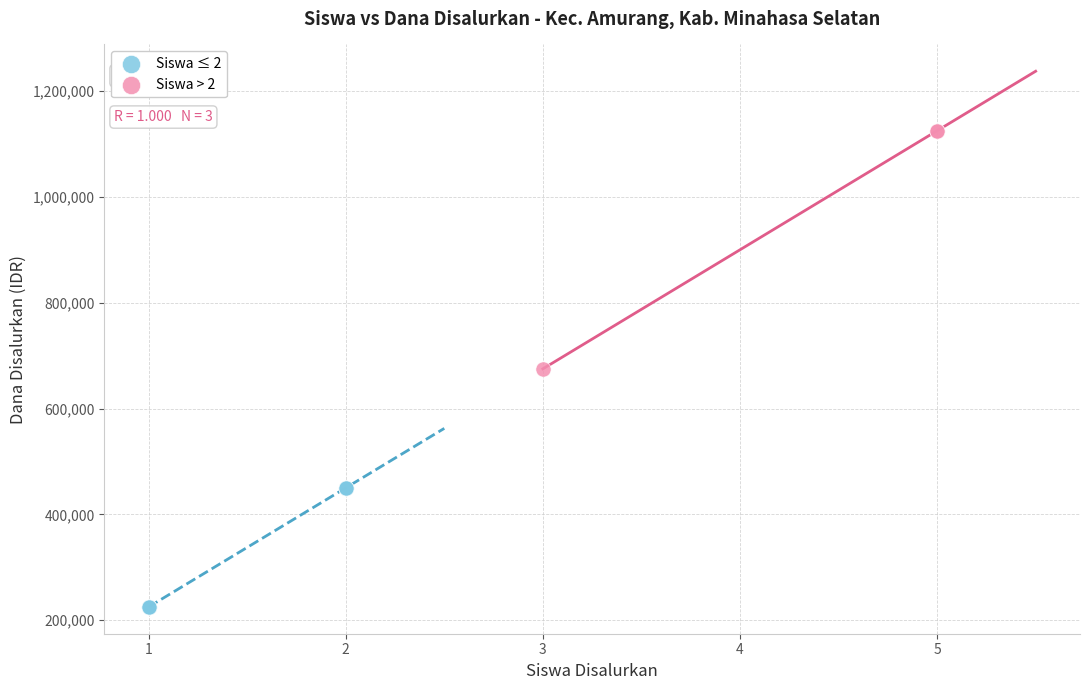

Which series has the widest spread of Y values?

Siswa > 2